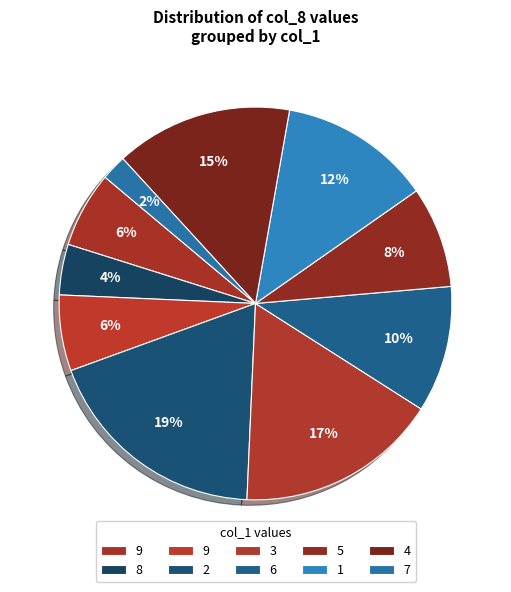

How many slices are in this pie chart?

10